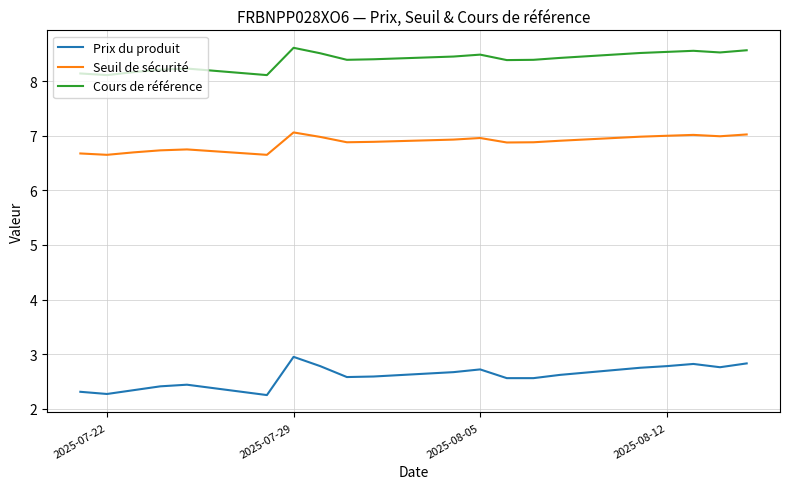

Which series has the largest total across all categories?

Cours de référence